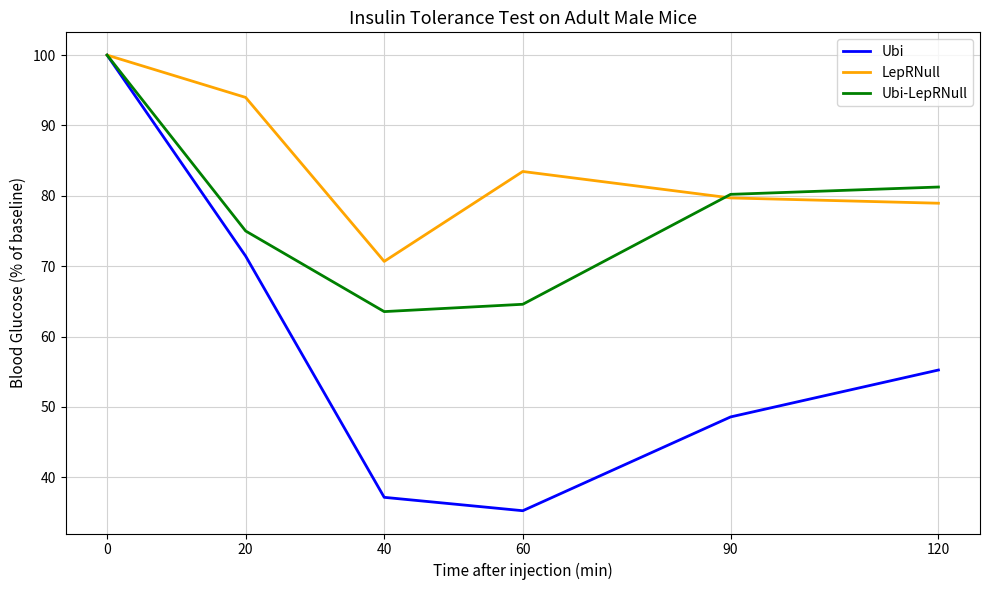

List the series in order of their overall mean, highest first.

LepRNull, Ubi-LepRNull, Ubi